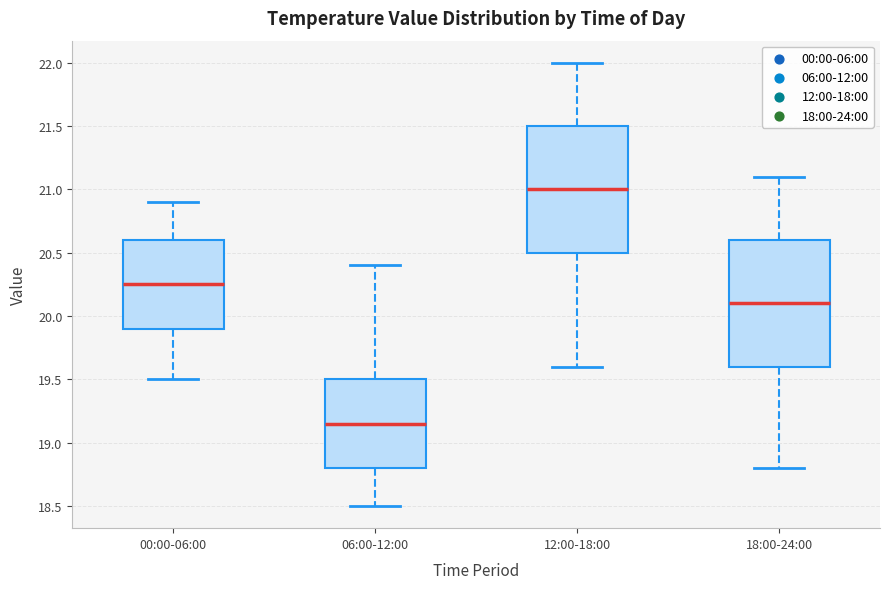

Where is the lower edge of the box for 00:00-06:00 on the y-axis? The values are not printed on the chart, so give them approximately, as read against the axis.

19.90